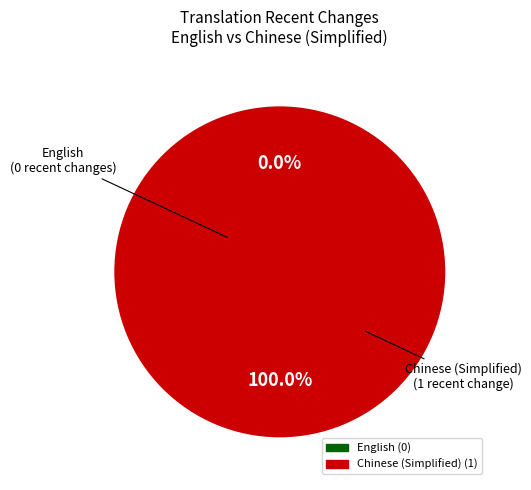

Is it true that English is 10% of the pie?

False